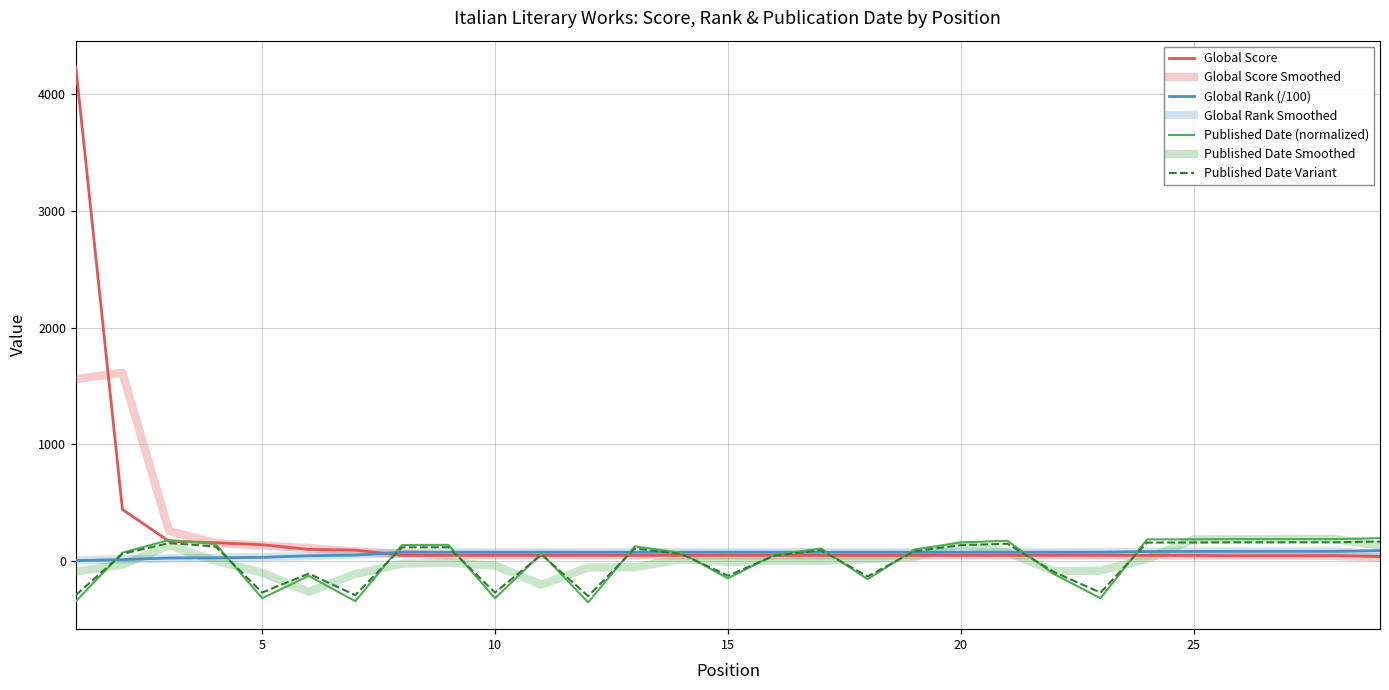

How many lines are shown in the chart?

7